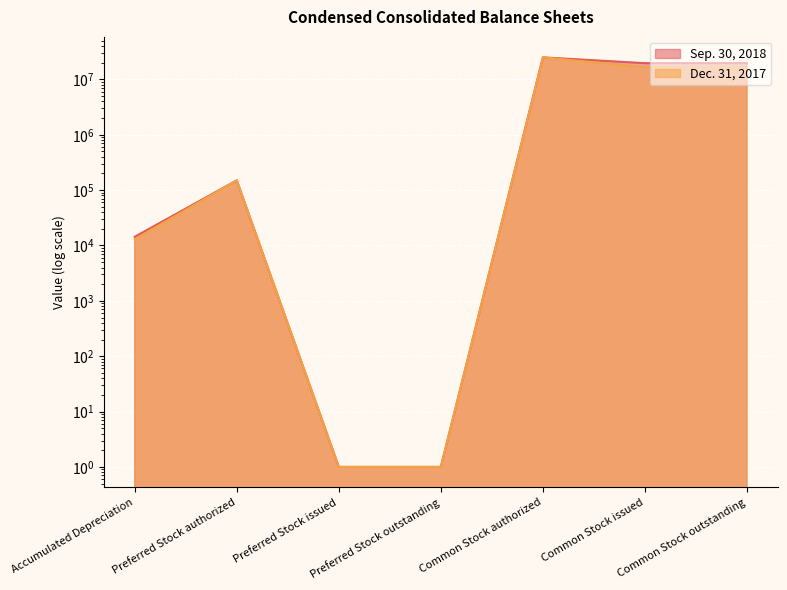

What is the average value of the Sep. 30, 2018 series?

9199305